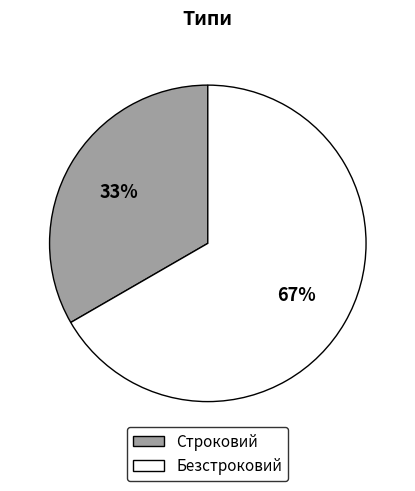

Is the sum of Безстроковий and Строковий greater than half?

Yes